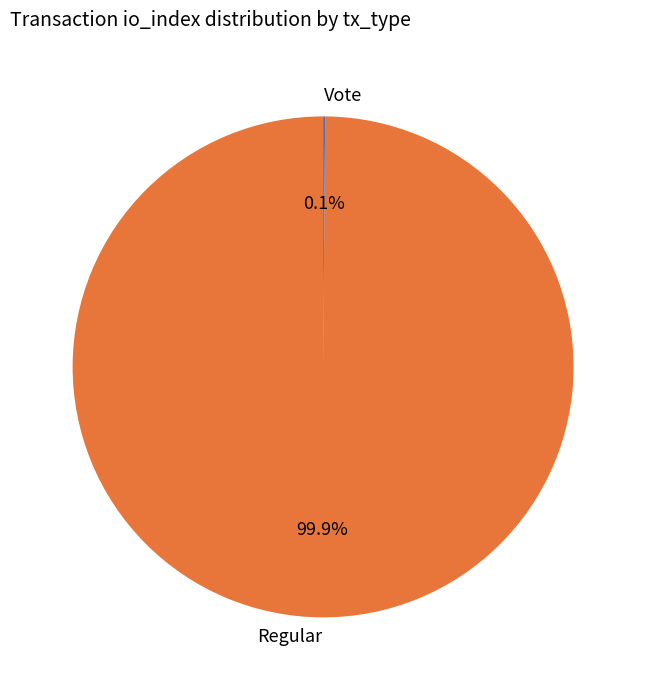

Is there a majority slice in this chart?

Yes